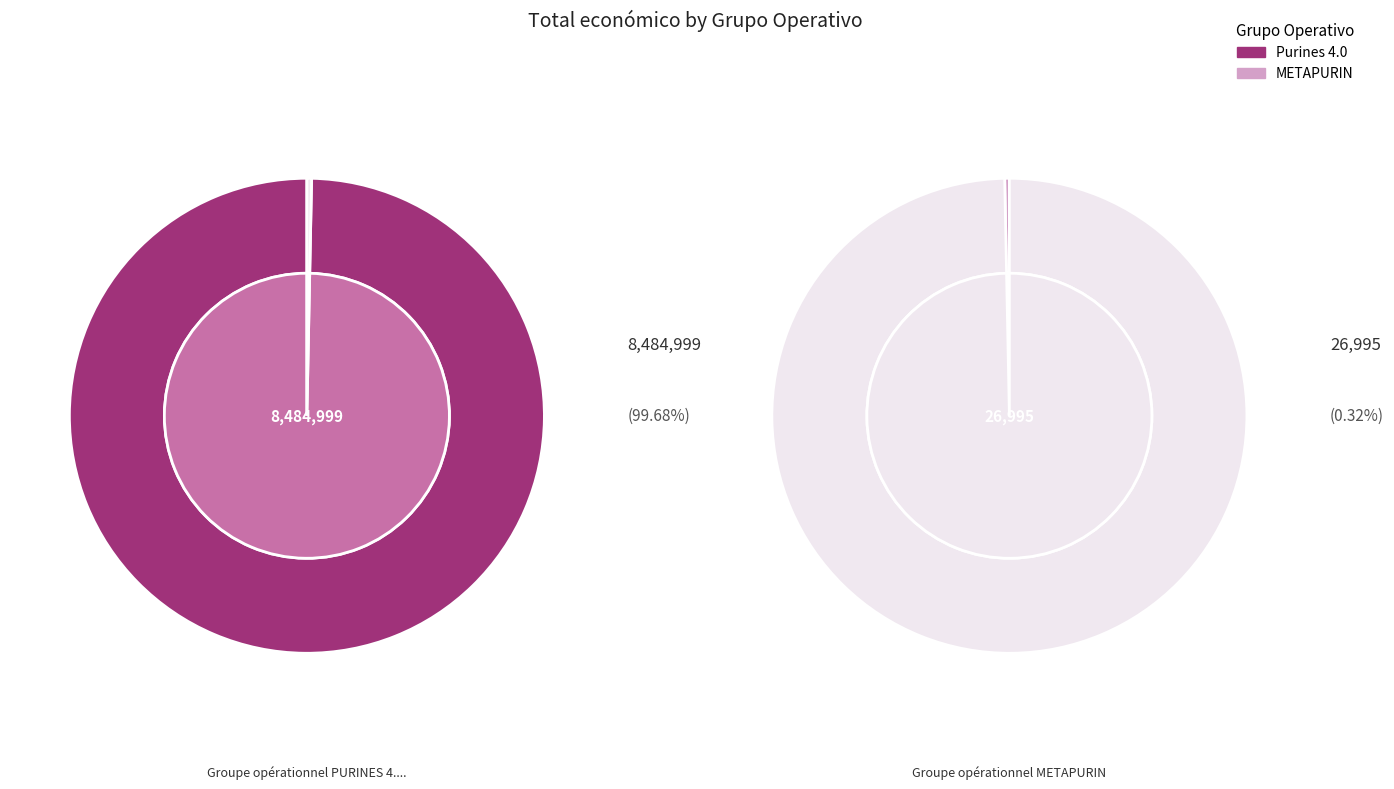

Rank the categories by value from lowest to highest.

Groupe opérationnel METAPURIN, Groupe opérationnel PURINES 4.0